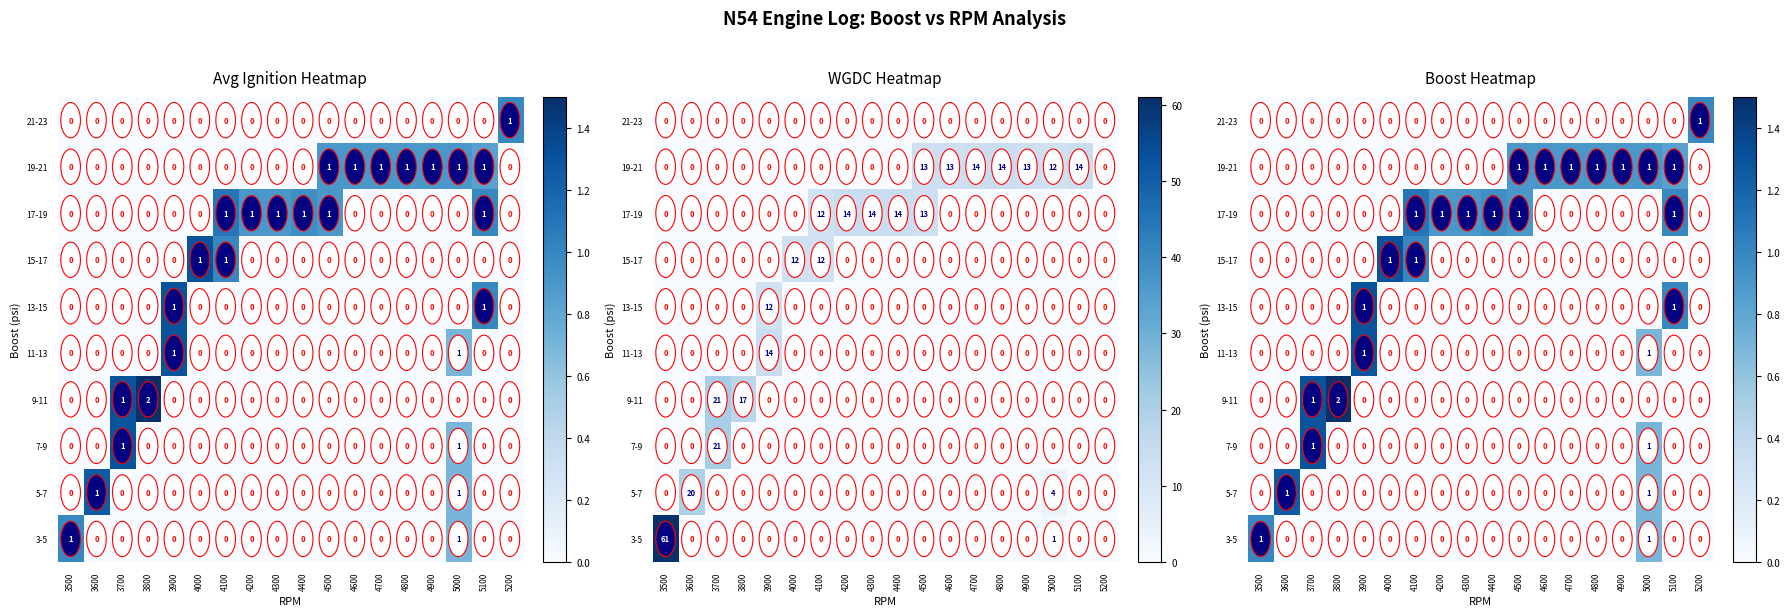

What is the difference between the second highest and second lowest values in the 13-15 series?

1.0